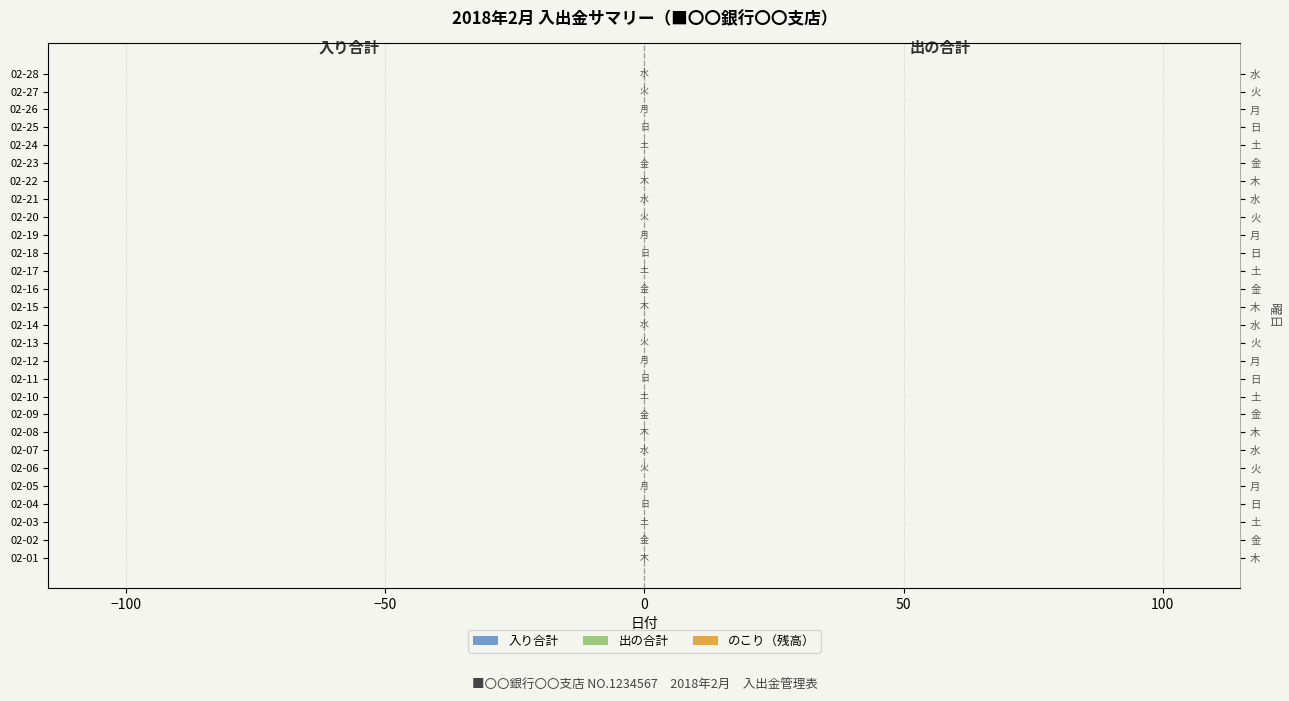

The のこり（残高） series shows 0.1 at 50. True or false?

False